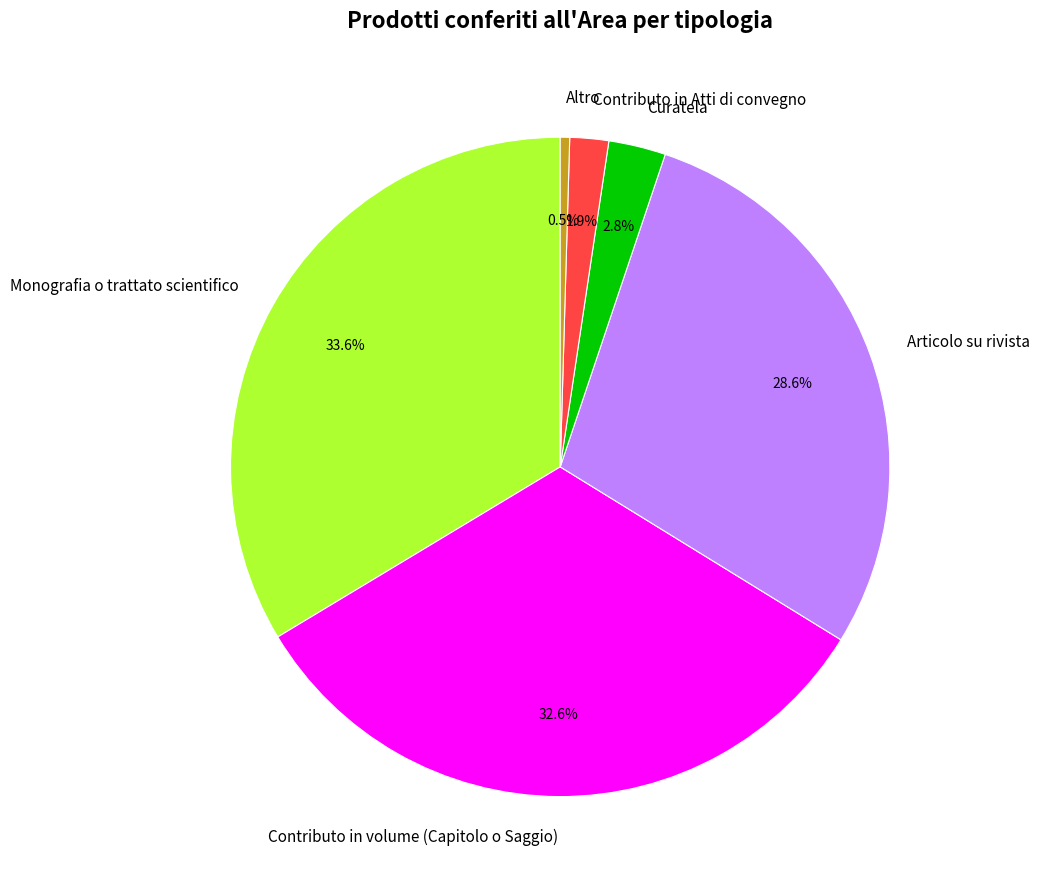

Does any single category account for the majority?

No